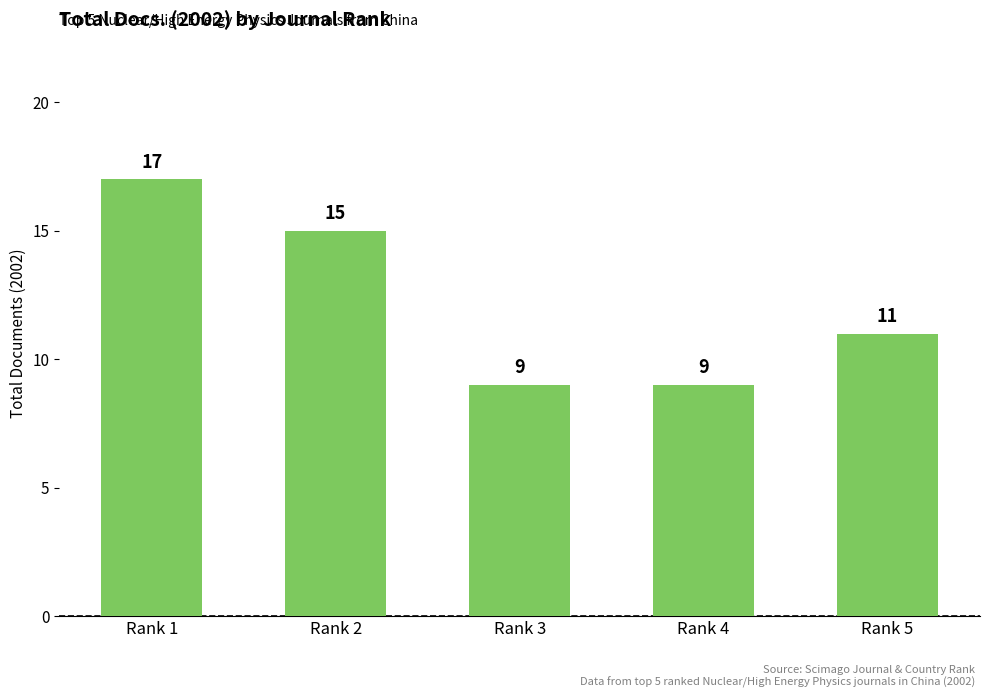

Read the value at Rank 3.

9